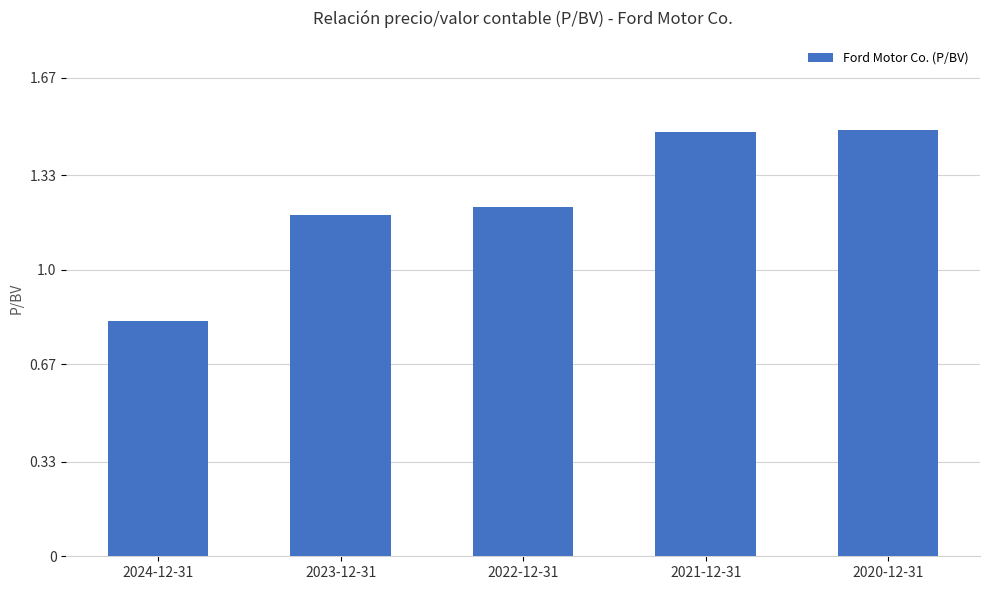

The chart shows a value of 0.4 at 2022-12-31. True or false?

False